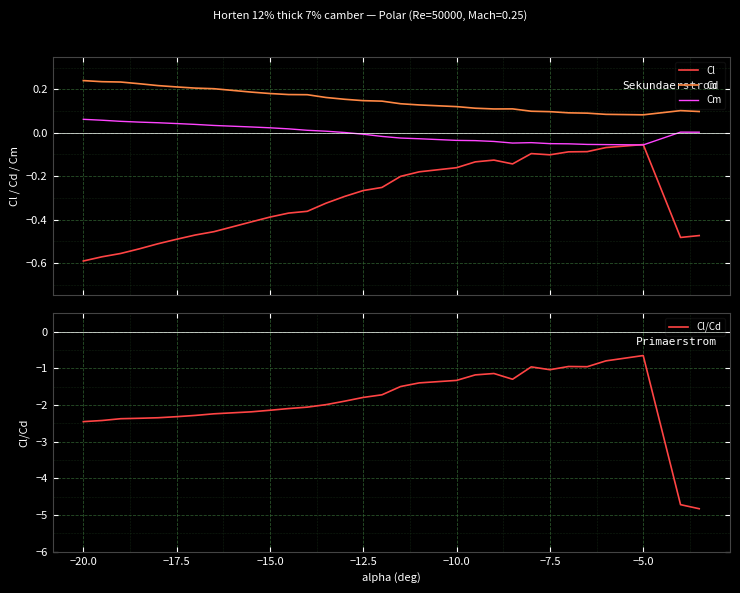

True or false: Cl and Cd intersect in this chart.

False